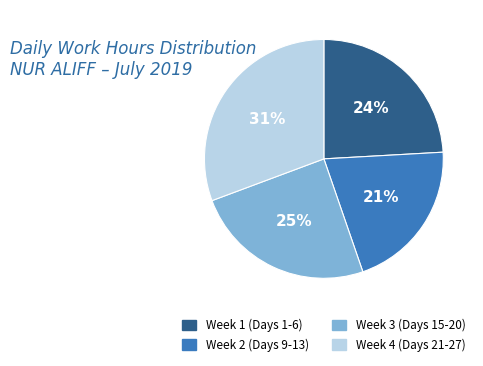

To the nearest percent, what is the difference between the largest and smallest slice percentages?

10%